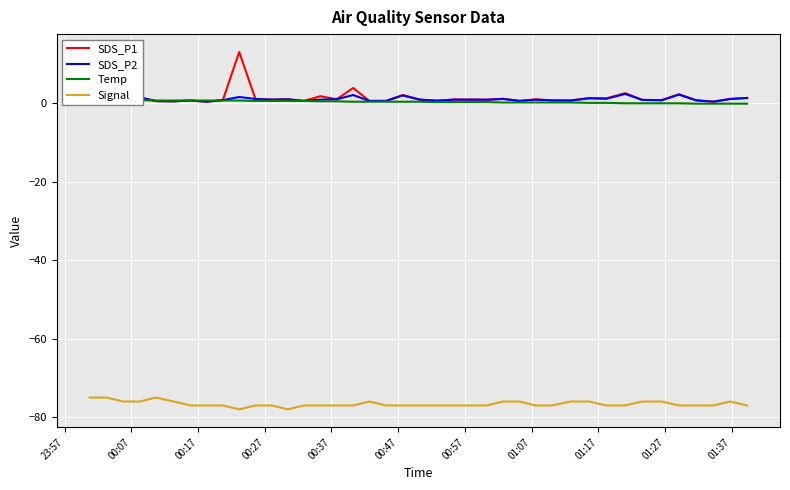

What is the minimum value for Signal?

-78.0